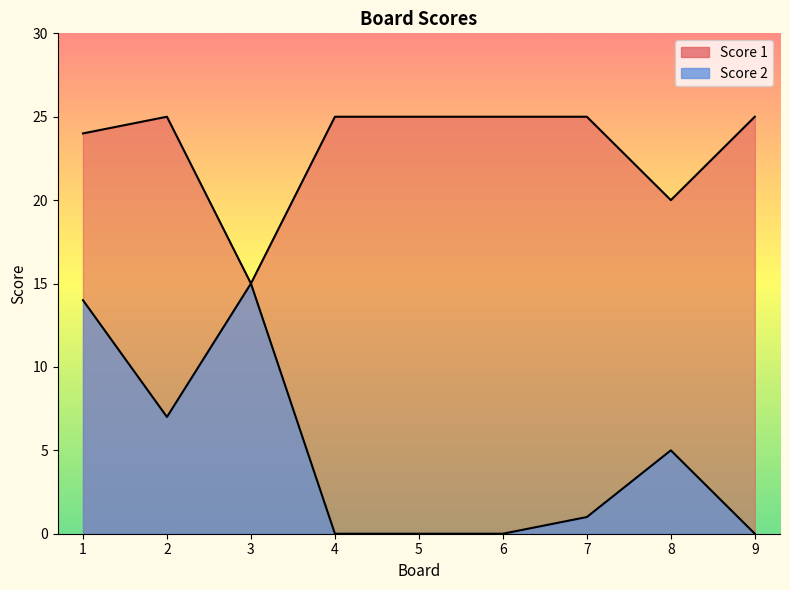

Count the number of categories in the chart.

9